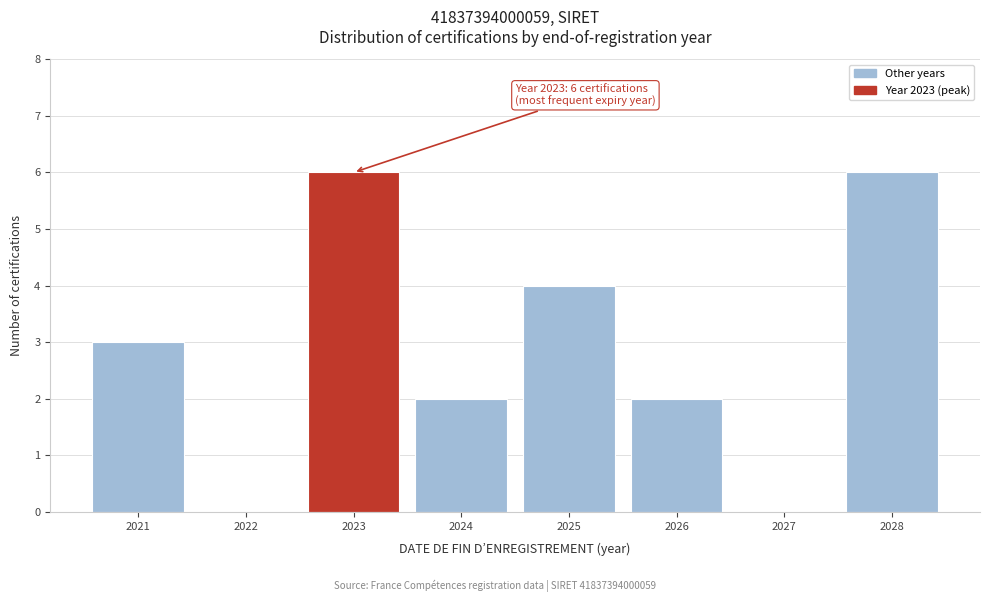

Reading left to right, list all the values displayed in this chart.

2021=3	2022=0	2023=6	2024=2	2025=4	2026=2	2027=0	2028=6